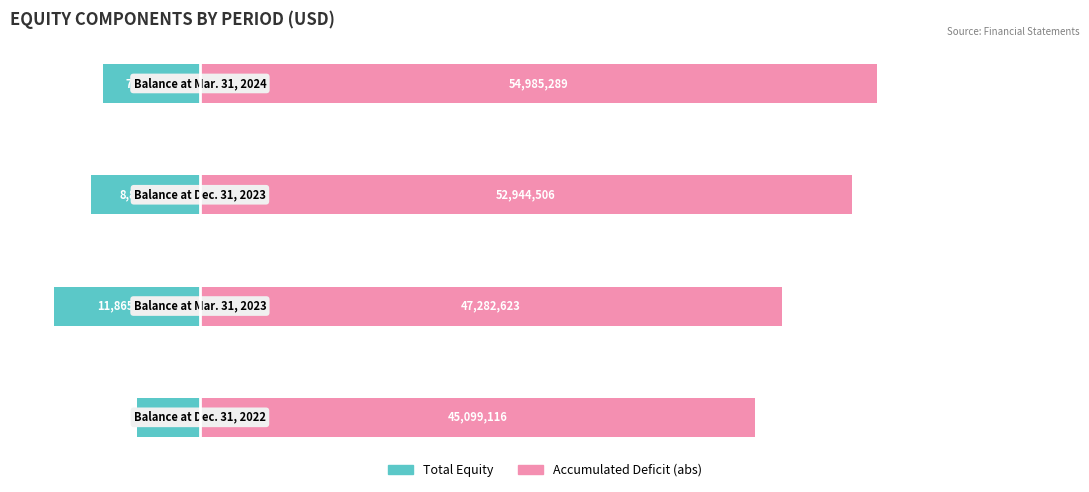

Which series has the largest total across all categories?

Accumulated Deficit (abs)